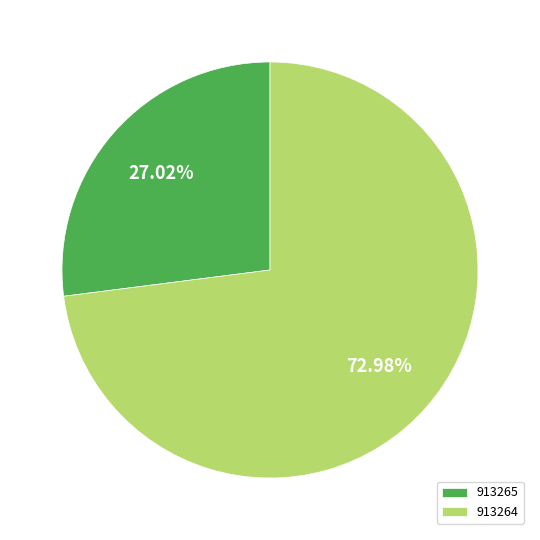

What is the ratio of the value at 913264 to the value at 913265?

2.7